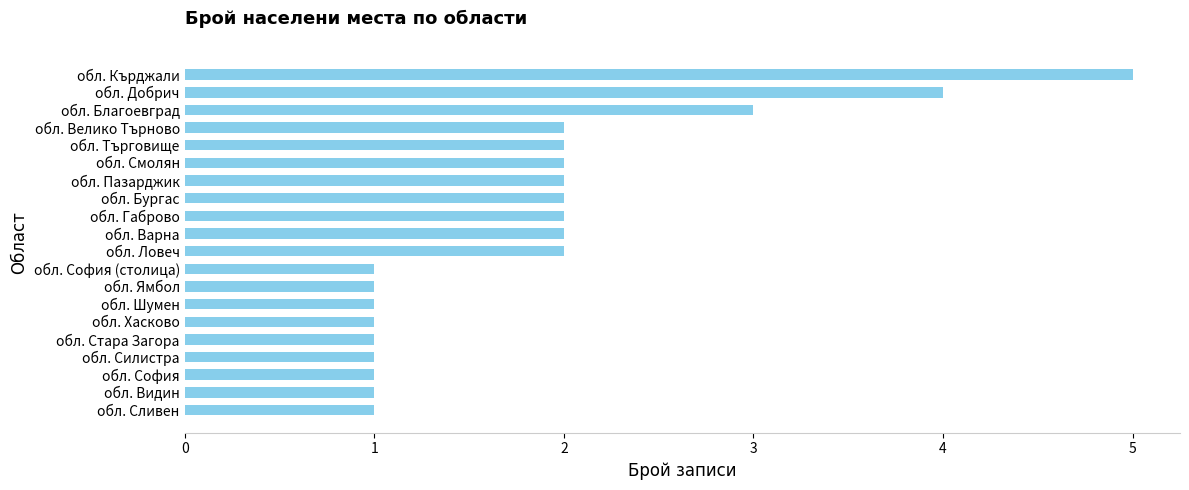

Reading bottom to top, transcribe all the data shown in this chart.

1	1	1	1	1	1	1	1	1	2	2	2	2	2	2	2	2	3	4	5